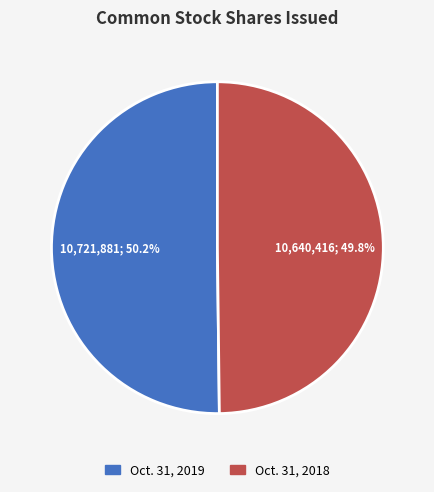

To the nearest percent, what percentage of the pie is Oct. 31, 2019?

50%